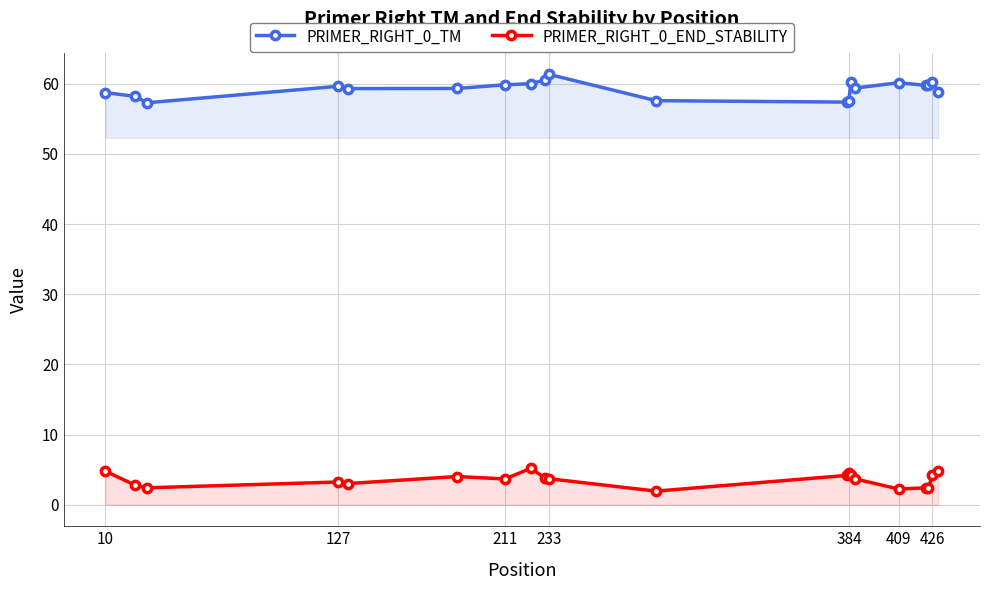

The PRIMER_RIGHT_0_END_STABILITY series shows 6.6 at 384. True or false?

False